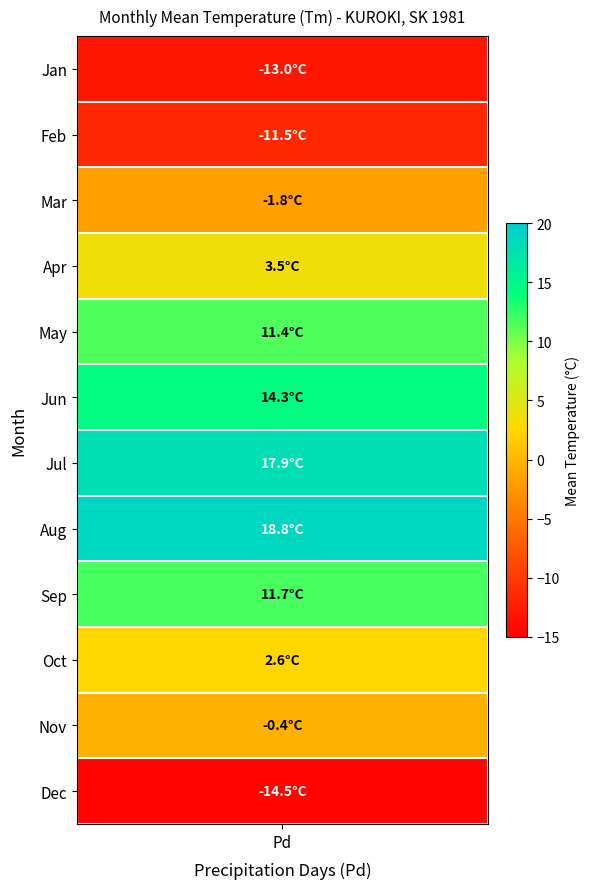

What is the minimum value shown in the chart?

-14.5